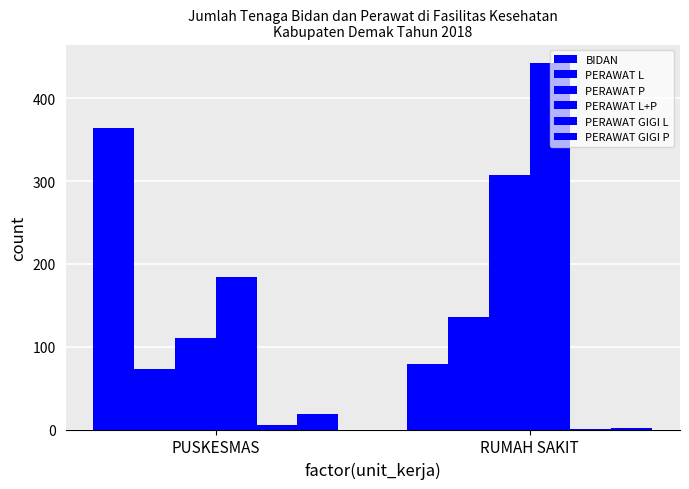

Between RUMAH SAKIT and PUSKESMAS, which is larger?

PUSKESMAS